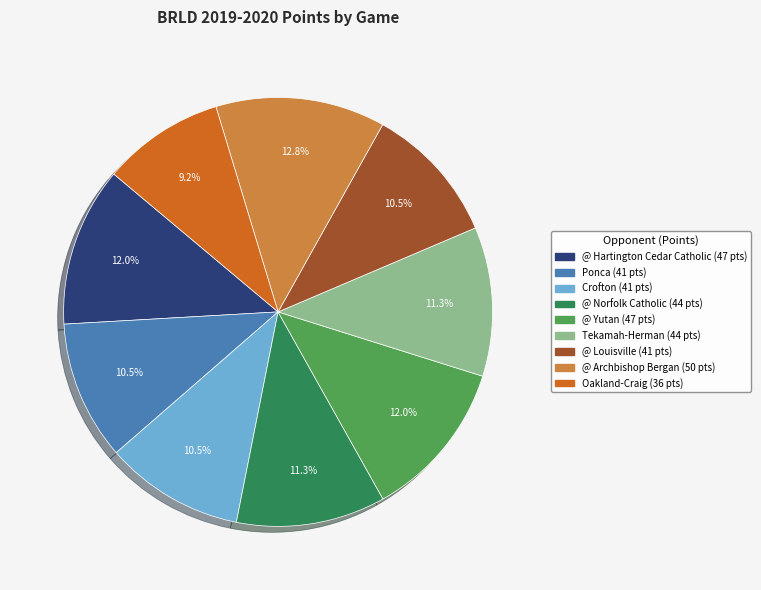

Is there a majority slice in this chart?

No